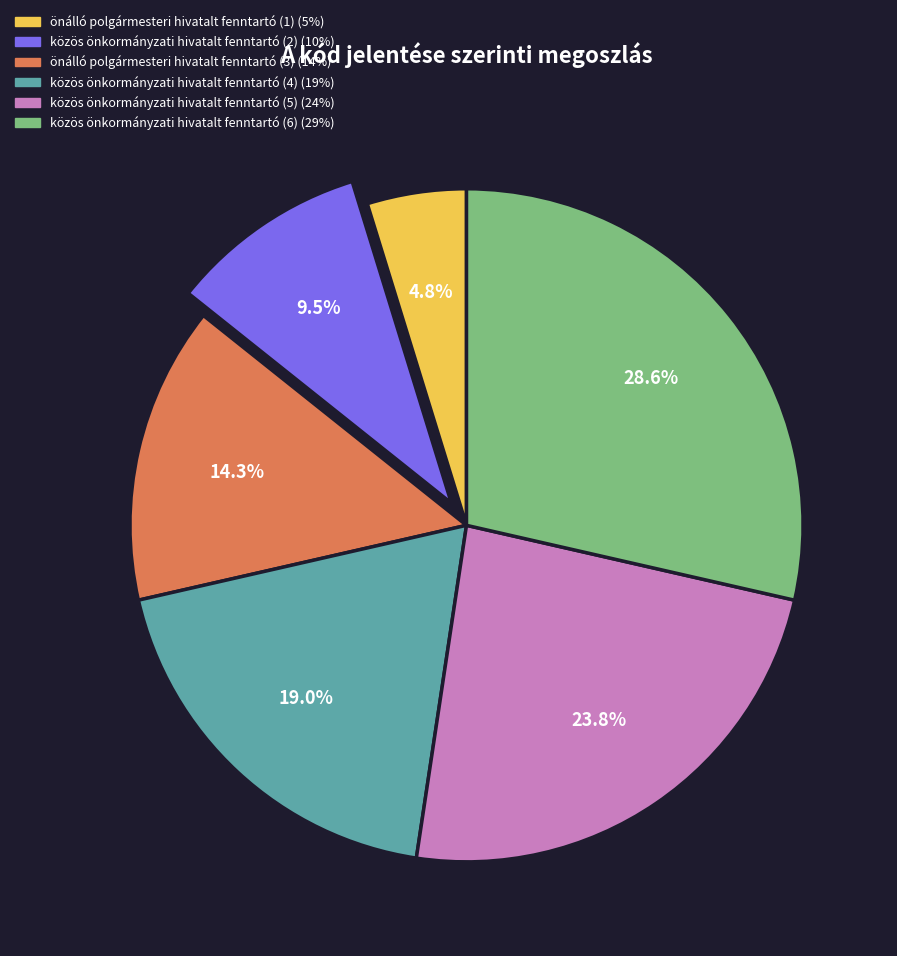

Between közös önkormányzati hivatalt fenntartó (5) and önálló polgármesteri hivatalt fenntartó (1), which is larger?

közös önkormányzati hivatalt fenntartó (5)